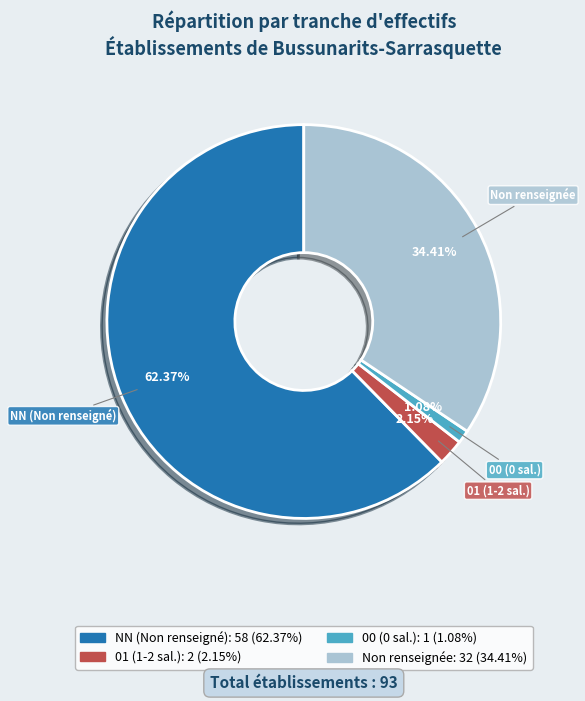

Does any single category account for the majority?

Yes